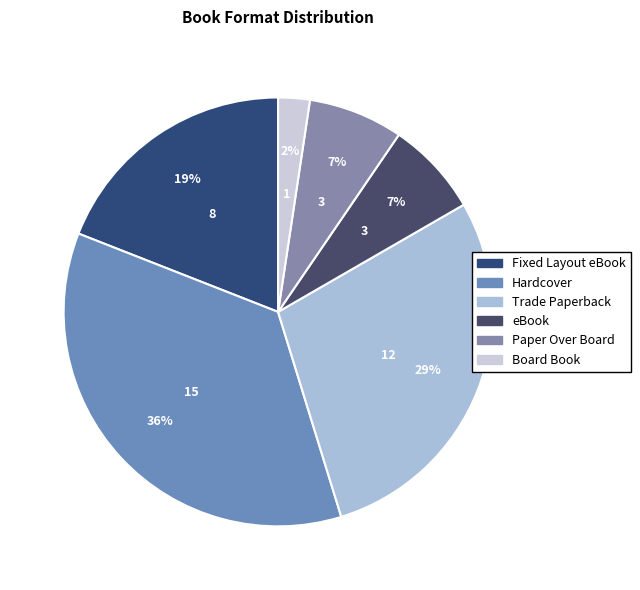

Rank the categories by value from highest to lowest.

Hardcover, Trade Paperback, Fixed Layout eBook, eBook, Paper Over Board, Board Book